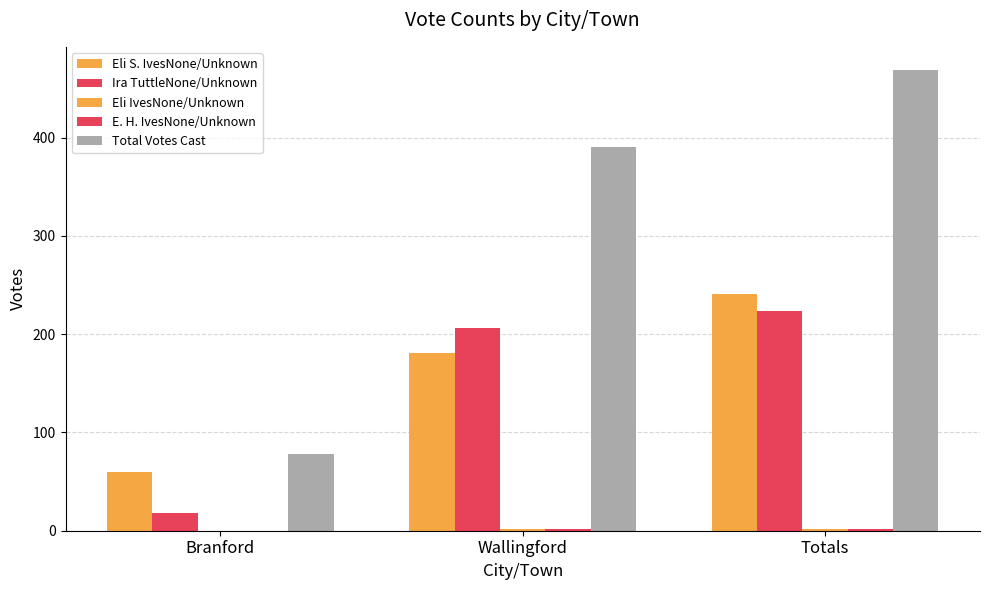

How many groups of bars are there?

3